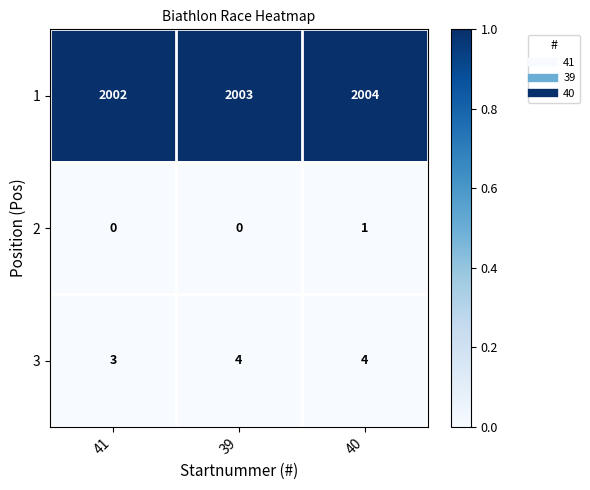

At how many categories does at least one series exceed 0?

3